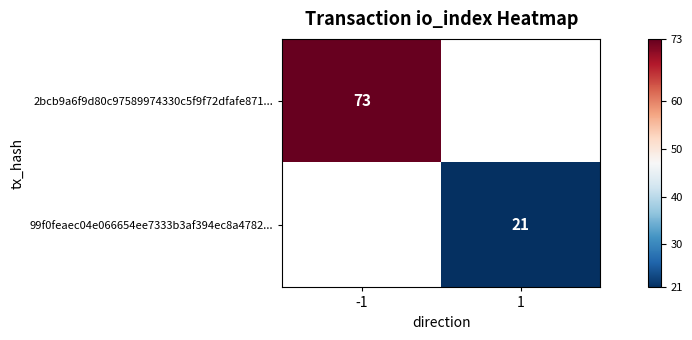

The value of 99f0feaec04e066654ee7333b3af394ec8a4782... at 1 is 14.5. True or false?

False